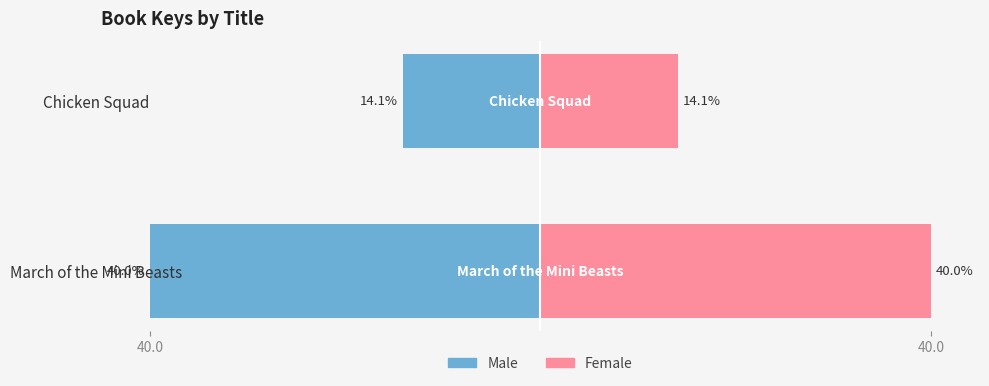

What is the approximate value of Male at March of the Mini Beasts?

-40.0